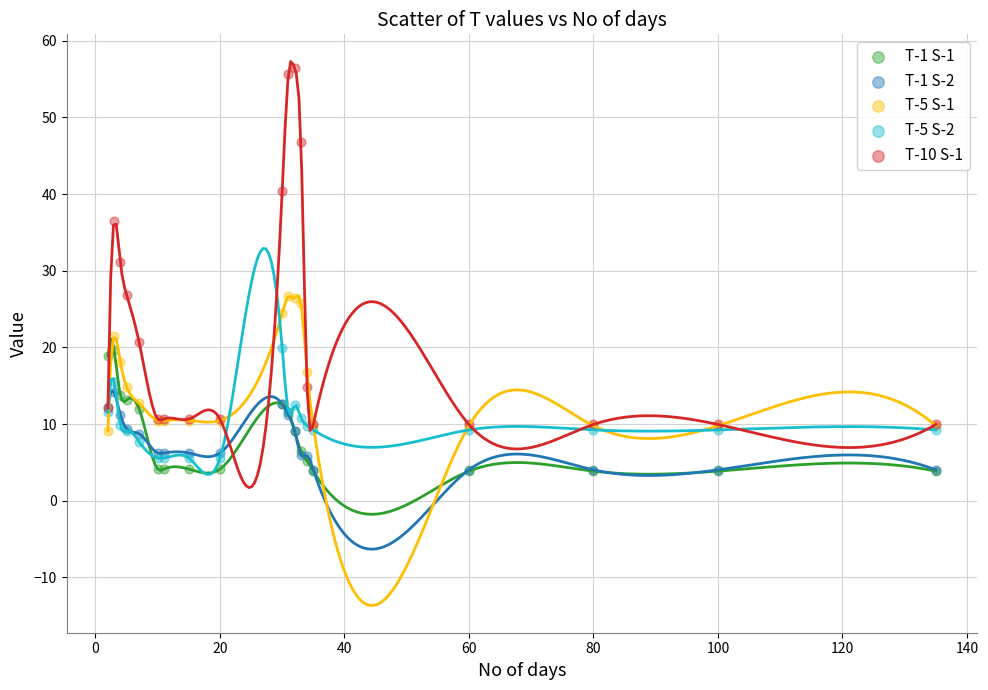

Which series contains the highest Y value?

T-10 S-1